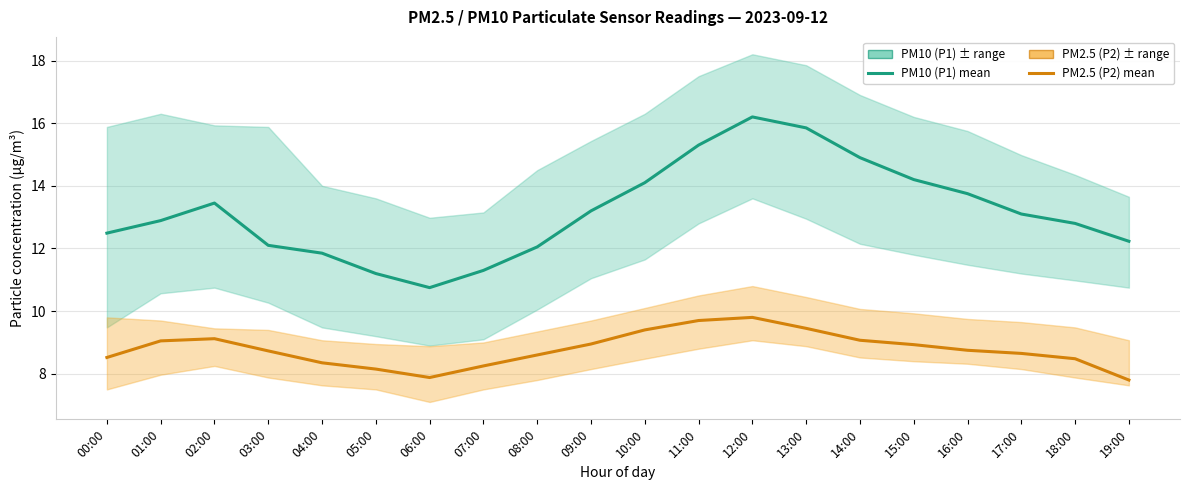

The value of PM2.5 (P2) at 19:00 is 7.8. True or false?

True